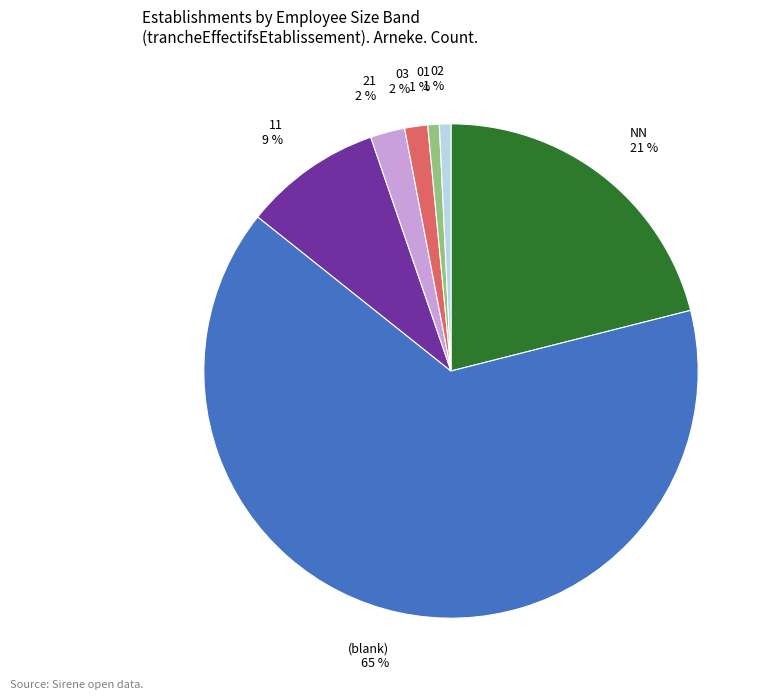

Do 03 and NN together represent more than half of the pie?

No